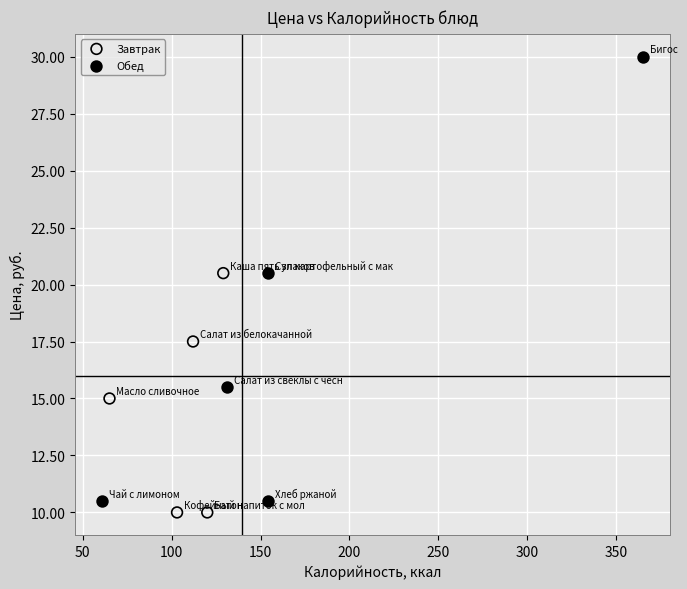

Which series has the largest Y range (max minus min)?

Обед